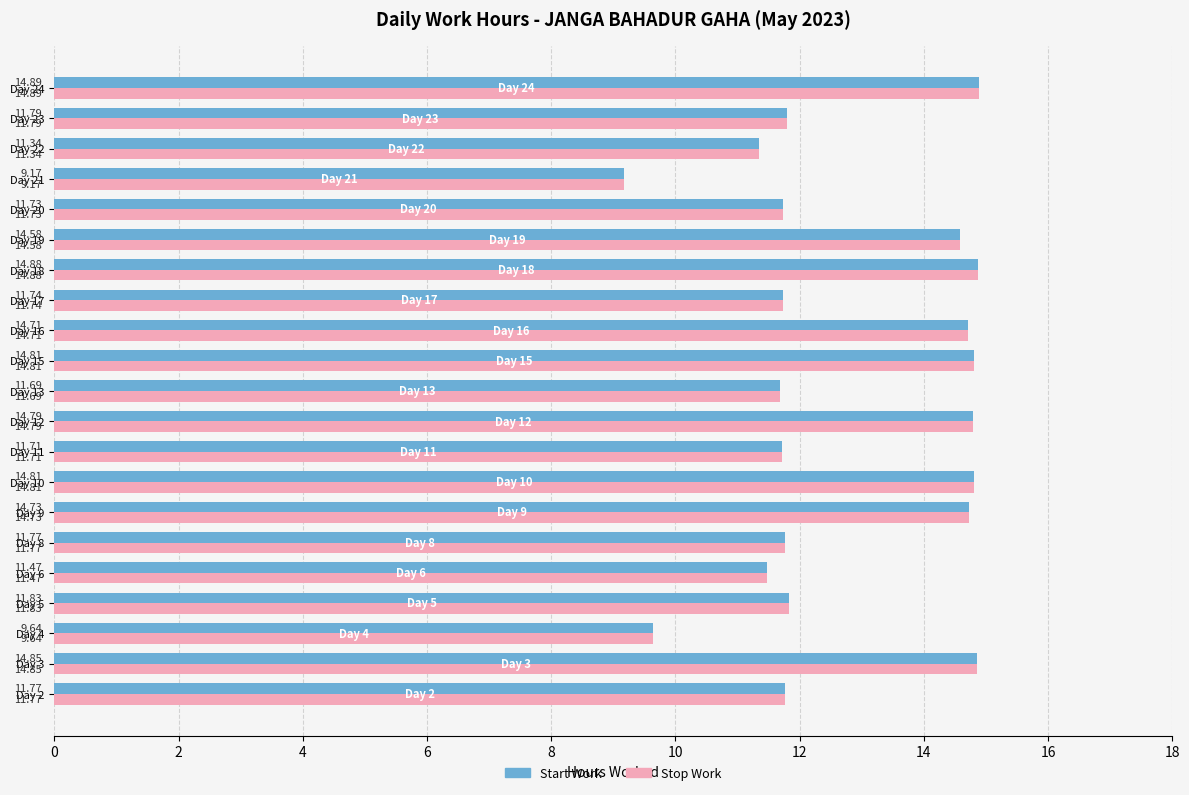

What is the difference between the maximum and minimum values in the Start Work series?

5.7